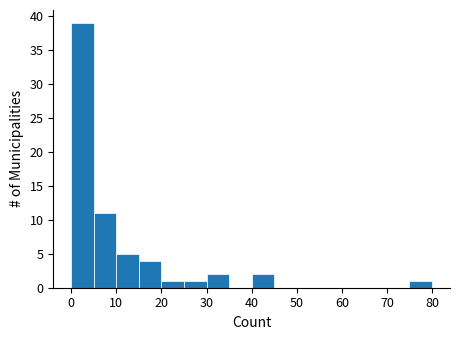

What is the height of the bar covering 25 to 30 on the x-axis? The values are not printed on the chart, so give them approximately, as read against the axis.

1